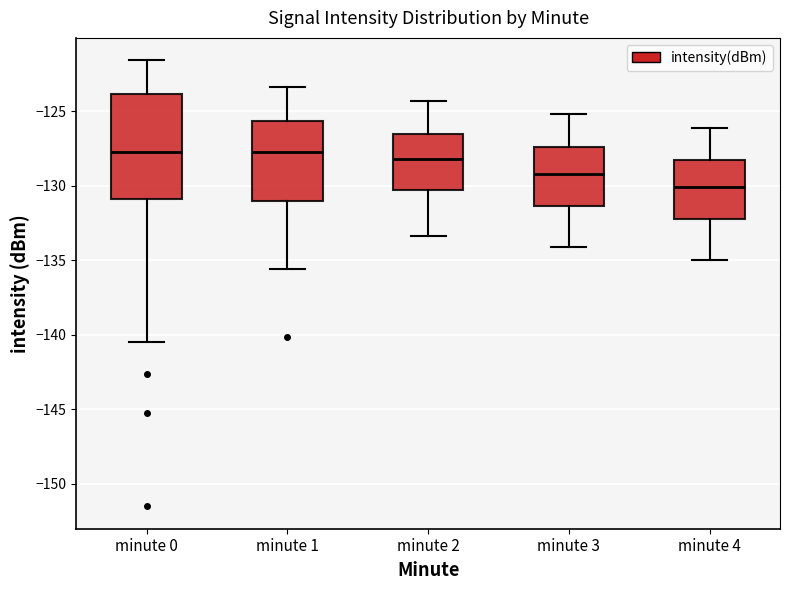

Comparing the boxes themselves (not the whiskers), which one is the tallest?

minute 0